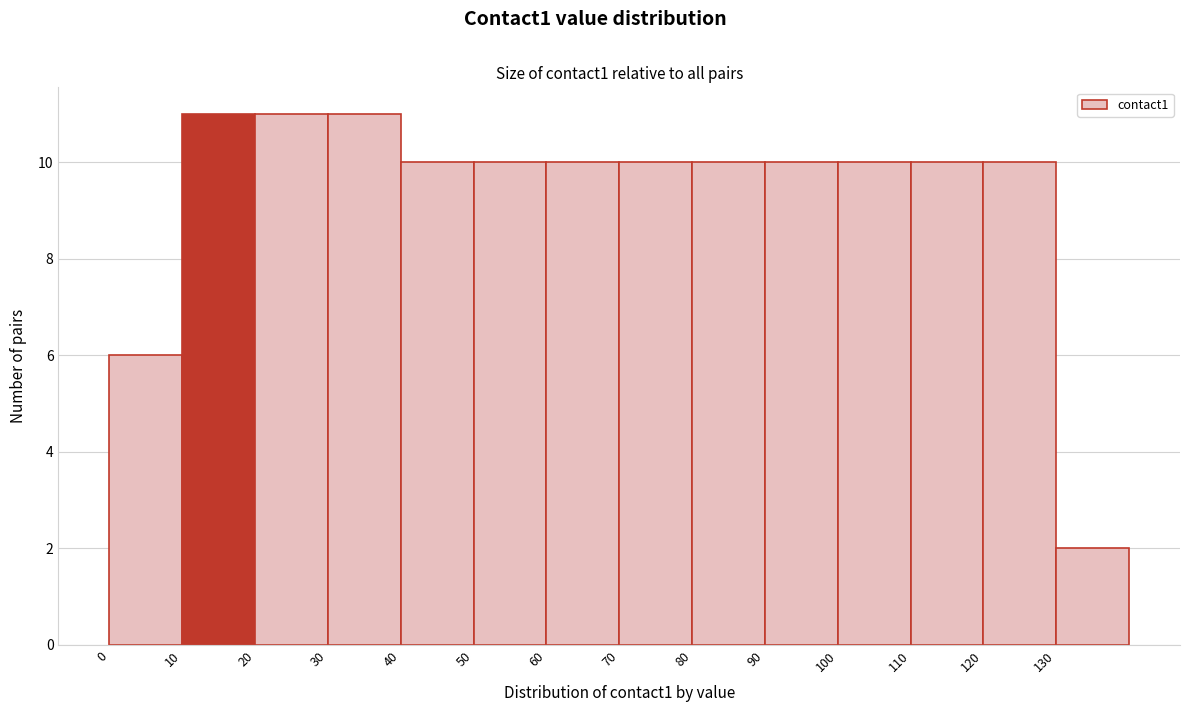

Reading left to right, transcribe this chart: for each bar, give the range it covers on the x-axis and its height. The values are not printed on the chart, so give them approximately, as read against the axis.

0 to 10: 6
10 to 20: 11
20 to 30: 11
30 to 40: 11
40 to 50: 10
50 to 60: 10
60 to 70: 10
70 to 80: 10
80 to 90: 10
90 to 100: 10
100 to 110: 10
110 to 120: 10
120 to 130: 10
130 to 140: 2